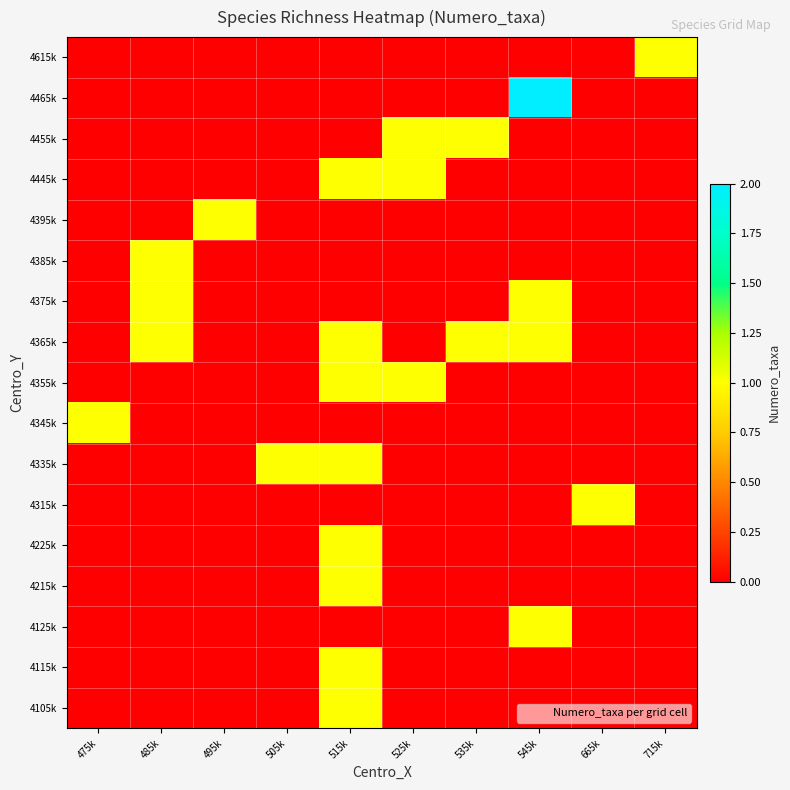

Reading left to right, transcribe all the data shown in this chart.

4105k: 475k=0	485k=0	495k=0	505k=0	515k=1	525k=0	535k=0	545k=0	665k=0	715k=0
4115k: 475k=0	485k=0	495k=0	505k=0	515k=1	525k=0	535k=0	545k=0	665k=0	715k=0
4125k: 475k=0	485k=0	495k=0	505k=0	515k=0	525k=0	535k=0	545k=1	665k=0	715k=0
4215k: 475k=0	485k=0	495k=0	505k=0	515k=1	525k=0	535k=0	545k=0	665k=0	715k=0
4225k: 475k=0	485k=0	495k=0	505k=0	515k=1	525k=0	535k=0	545k=0	665k=0	715k=0
4315k: 475k=0	485k=0	495k=0	505k=0	515k=0	525k=0	535k=0	545k=0	665k=1	715k=0
4335k: 475k=0	485k=0	495k=0	505k=1	515k=1	525k=0	535k=0	545k=0	665k=0	715k=0
4345k: 475k=1	485k=0	495k=0	505k=0	515k=0	525k=0	535k=0	545k=0	665k=0	715k=0
4355k: 475k=0	485k=0	495k=0	505k=0	515k=1	525k=1	535k=0	545k=0	665k=0	715k=0
4365k: 475k=0	485k=1	495k=0	505k=0	515k=1	525k=0	535k=1	545k=1	665k=0	715k=0
4375k: 475k=0	485k=1	495k=0	505k=0	515k=0	525k=0	535k=0	545k=1	665k=0	715k=0
4385k: 475k=0	485k=1	495k=0	505k=0	515k=0	525k=0	535k=0	545k=0	665k=0	715k=0
4395k: 475k=0	485k=0	495k=1	505k=0	515k=0	525k=0	535k=0	545k=0	665k=0	715k=0
4445k: 475k=0	485k=0	495k=0	505k=0	515k=1	525k=1	535k=0	545k=0	665k=0	715k=0
4455k: 475k=0	485k=0	495k=0	505k=0	515k=0	525k=1	535k=1	545k=0	665k=0	715k=0
4465k: 475k=0	485k=0	495k=0	505k=0	515k=0	525k=0	535k=0	545k=2	665k=0	715k=0
4615k: 475k=0	485k=0	495k=0	505k=0	515k=0	525k=0	535k=0	545k=0	665k=0	715k=1